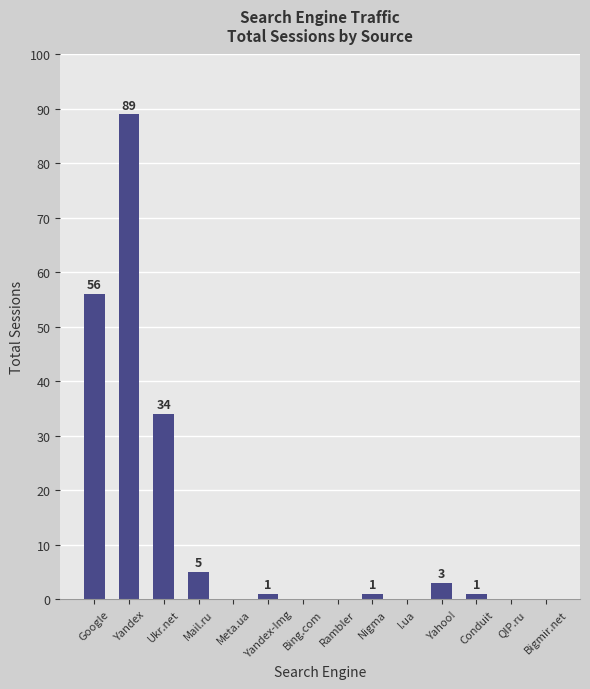

What is the change in value from Mail.ru to Yandex-Img?

-4